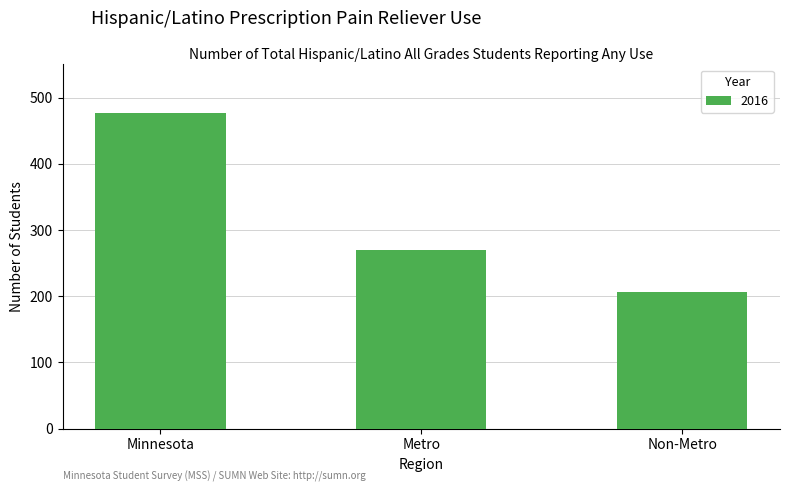

How many values are below 270?

1